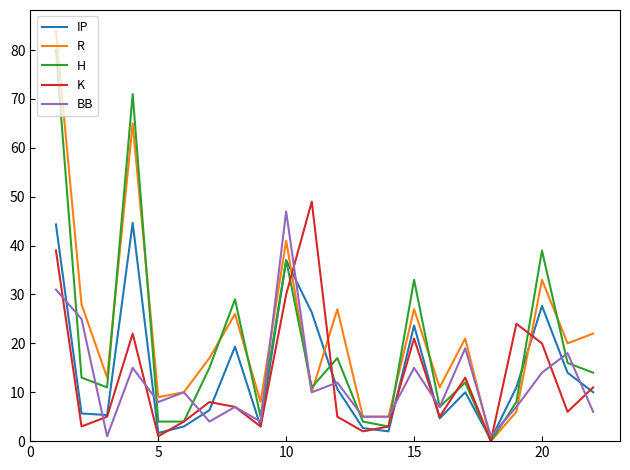

What is the maximum value shown in the chart?

84.0